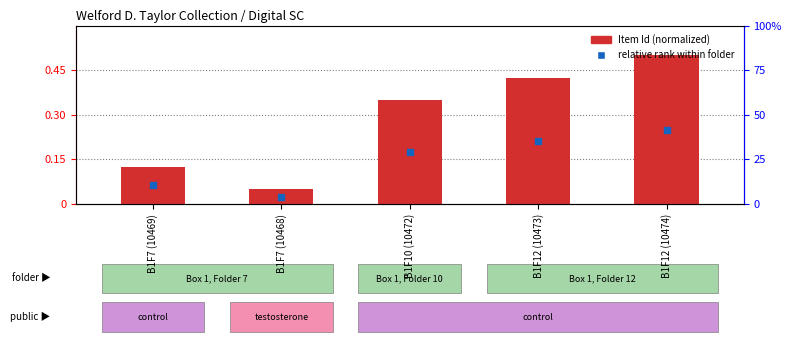

What are all the series names shown in the legend?

Item Id (normalized), relative rank within folder